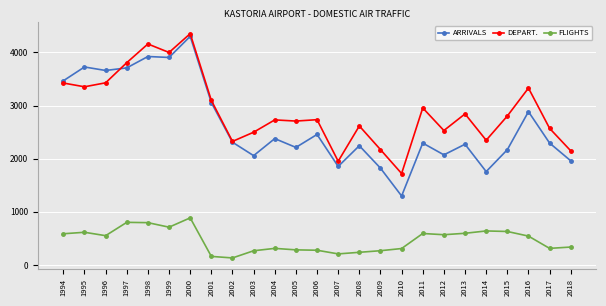

List the series in order of their peak value, lowest first.

FLIGHTS, ARRIVALS, DEPART.